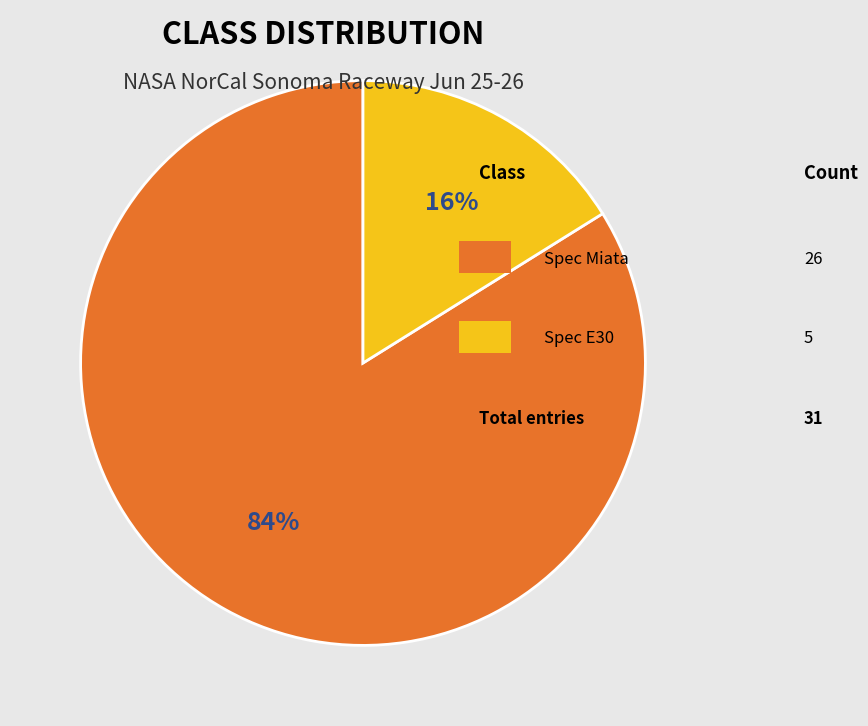

To the nearest percent, what is the average slice percentage?

50%